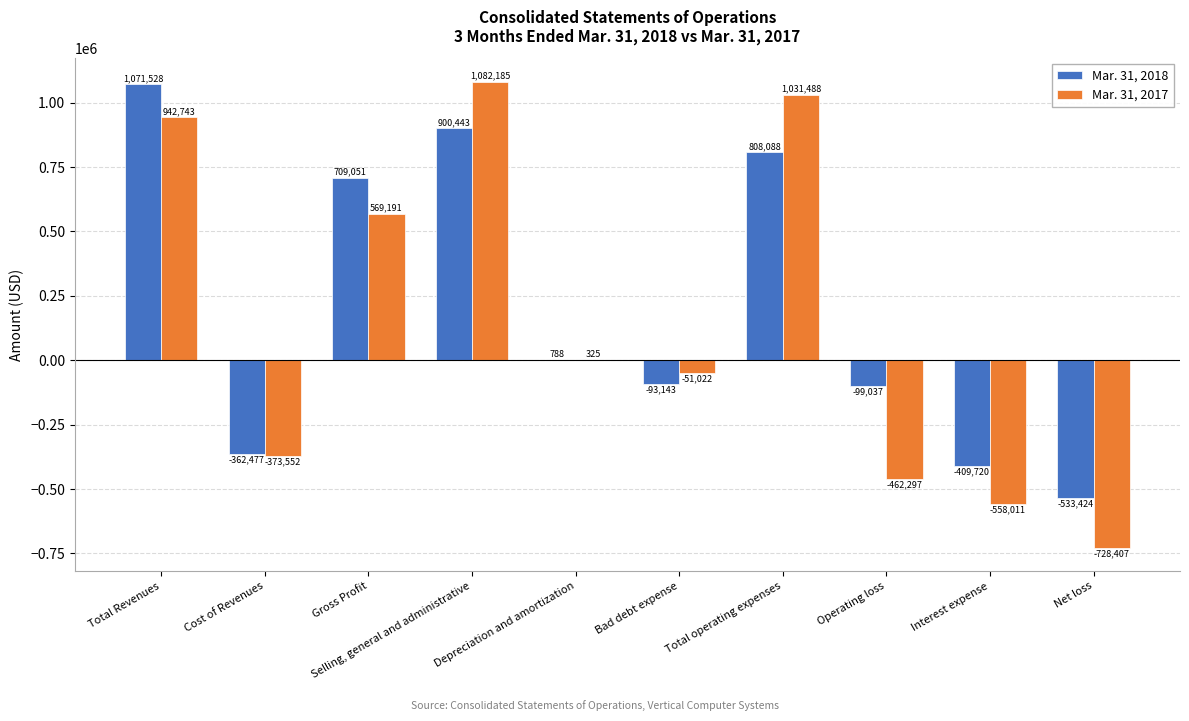

Which category has the highest value across all series?

Selling, general and administrative